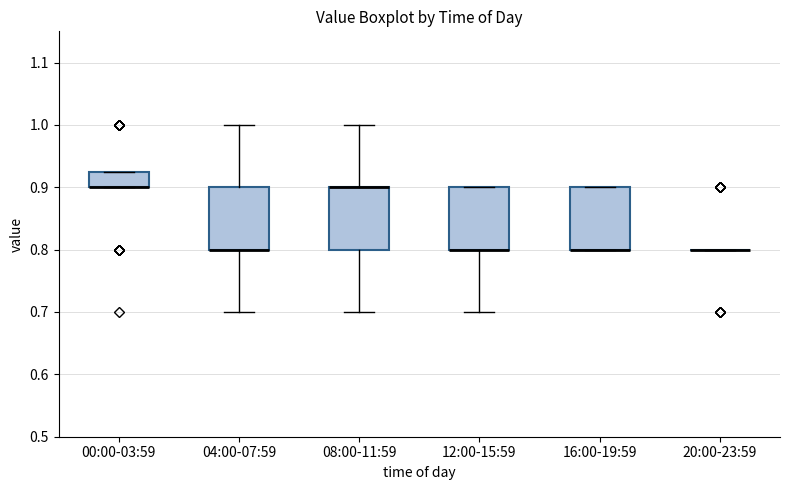

Reading left to right, transcribe this box plot: for each box, give where its median line is, the range the box spans, and where its two whiskers end, as read against the y-axis. The values are not printed on the chart, so give them approximately, as read against the axis.

00:00-03:59: median 0.90 (drawn on the box's lower edge), box 0.90 to 0.93, whiskers 0.90 to 0.93
04:00-07:59: median 0.80 (drawn on the box's lower edge), box 0.80 to 0.90, whiskers 0.70 to 1.00
08:00-11:59: median 0.90 (drawn on the box's upper edge), box 0.80 to 0.90, whiskers 0.70 to 1.00
12:00-15:59: median 0.80 (drawn on the box's lower edge), box 0.80 to 0.90, whiskers 0.70 to 0.90
16:00-19:59: median 0.80 (drawn on the box's lower edge), box 0.80 to 0.90, whiskers 0.80 to 0.90
20:00-23:59: box collapsed to a line at 0.80, whiskers 0.80 to 0.80